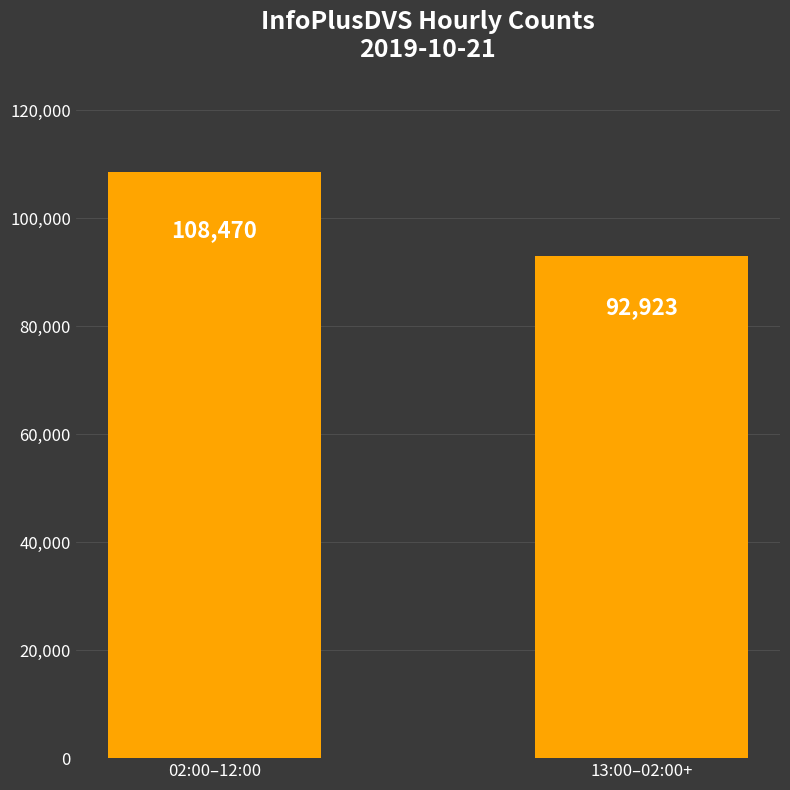

What is the sum of the values at 02:00–12:00 and 13:00–02:00+?

201393